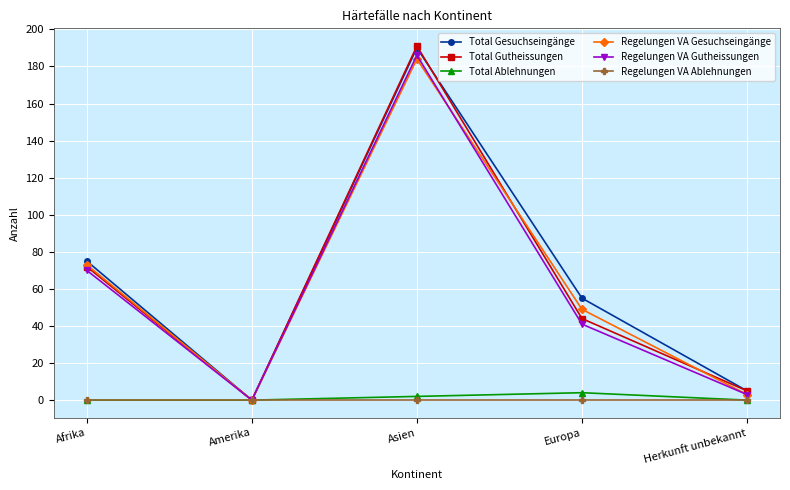

Where is the first local minimum for Total Gesuchseingänge?

Amerika